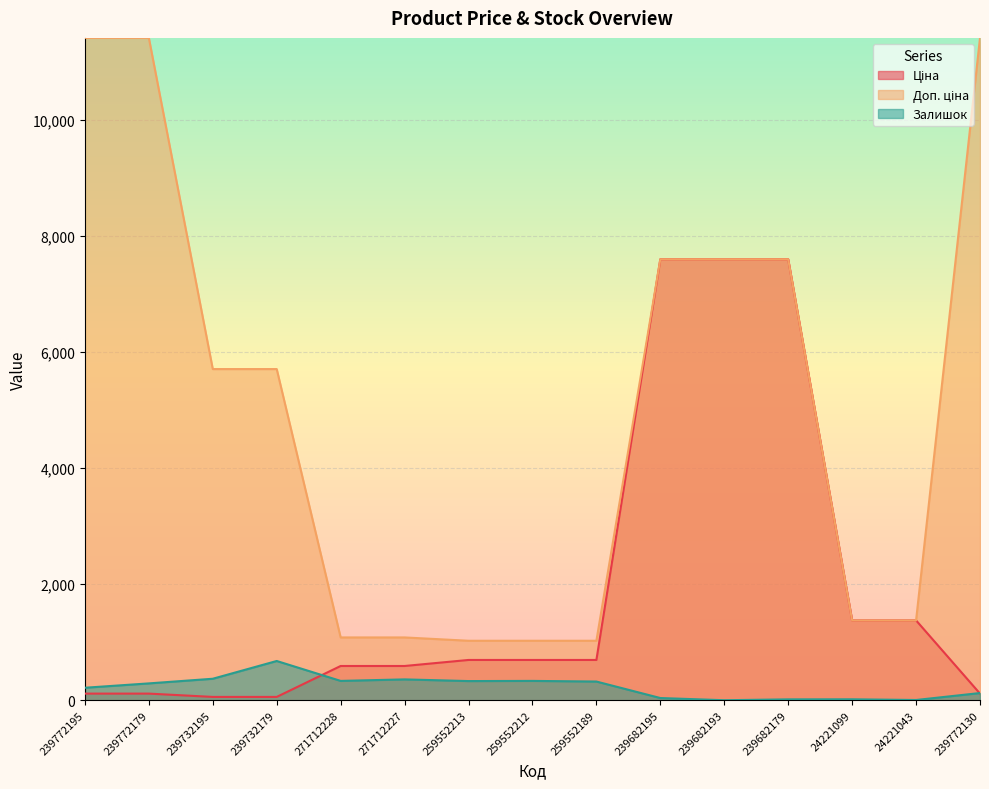

How many series are shown in this chart?

3